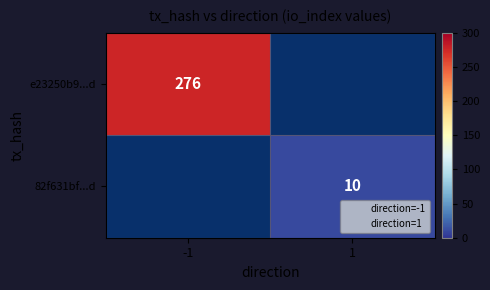

The 82f631bf...d series shows 6.0 at 1. True or false?

False